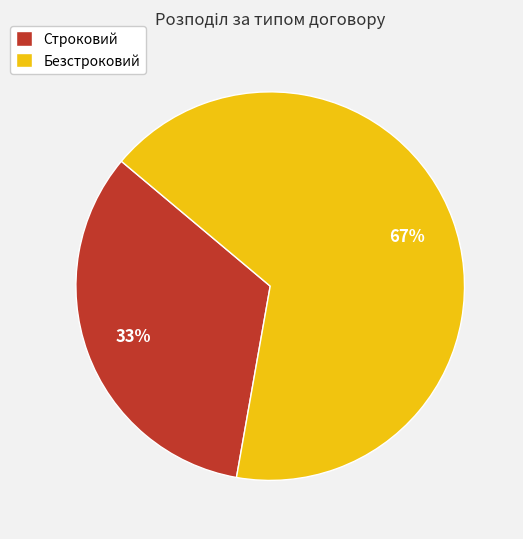

What percentage is the Строковий slice, to the nearest percent?

33%